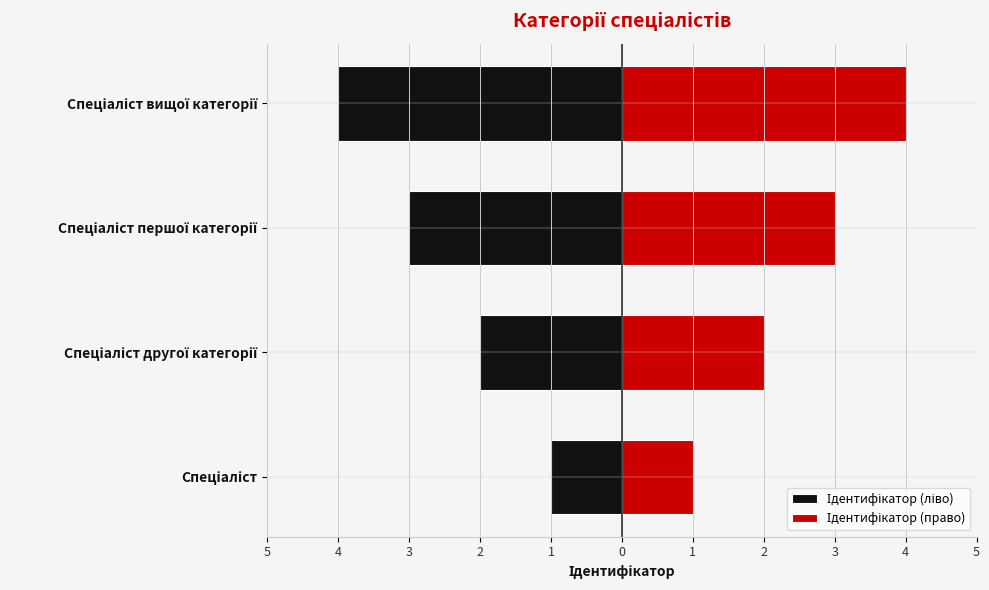

What is the sum of the Ідентифікатор (право) values at Спеціаліст вищої категорії and Спеціаліст другої категорії?

6